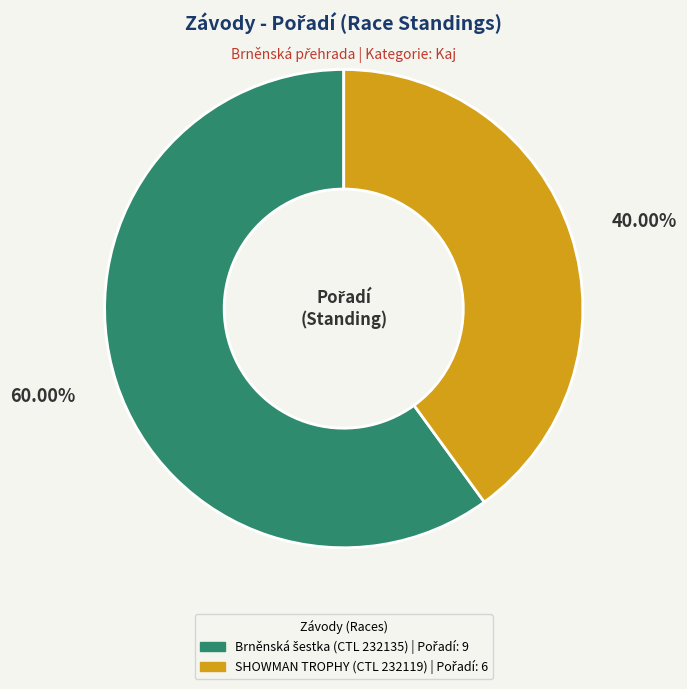

How many segments does this pie chart have?

2